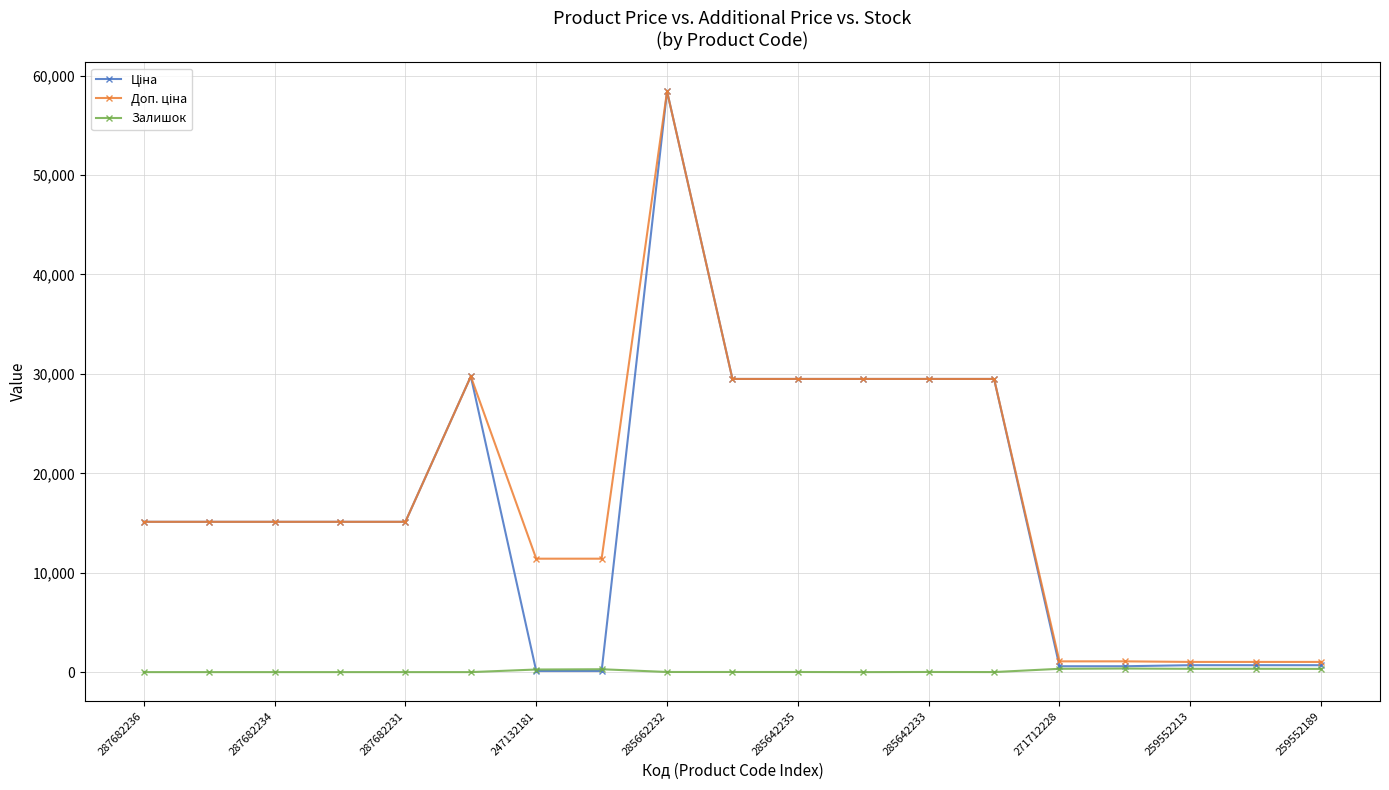

At which category is the sum across all series the highest?

285662232